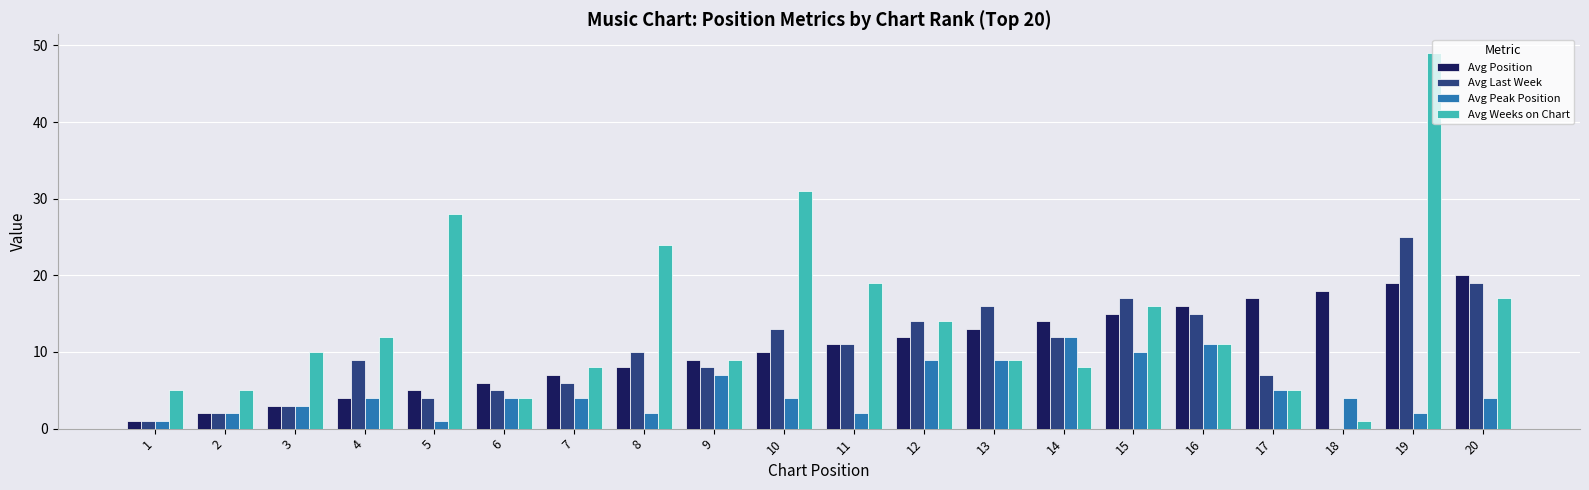

What is the greatest value displayed?

49